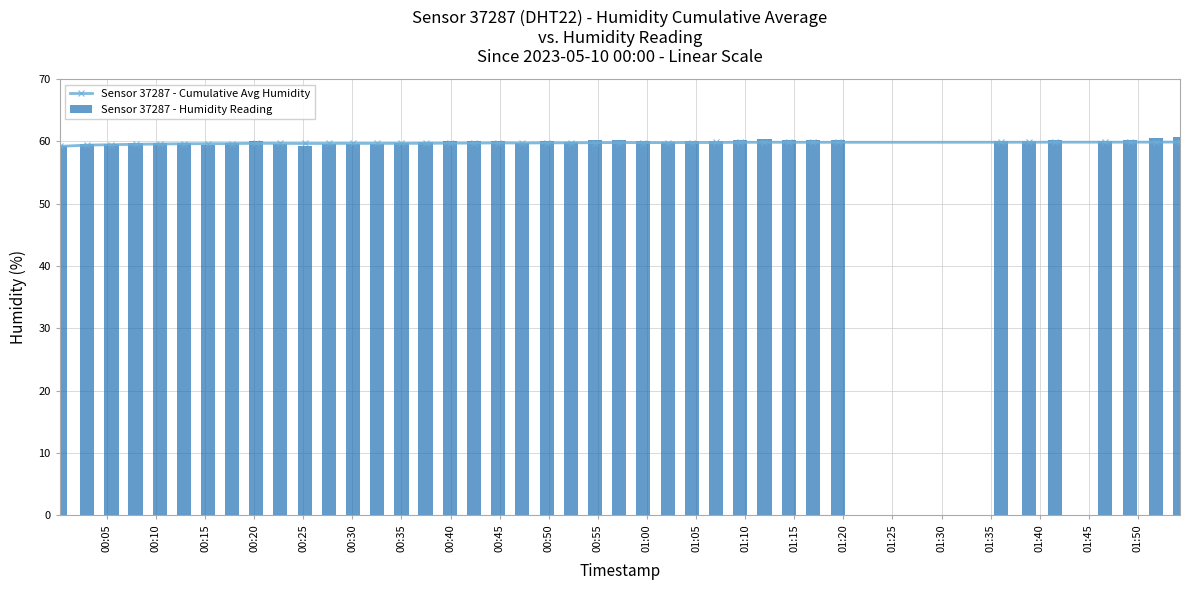

What is the highest value of the Sensor 37287 - Cumulative Avg Humidity series?

59.9